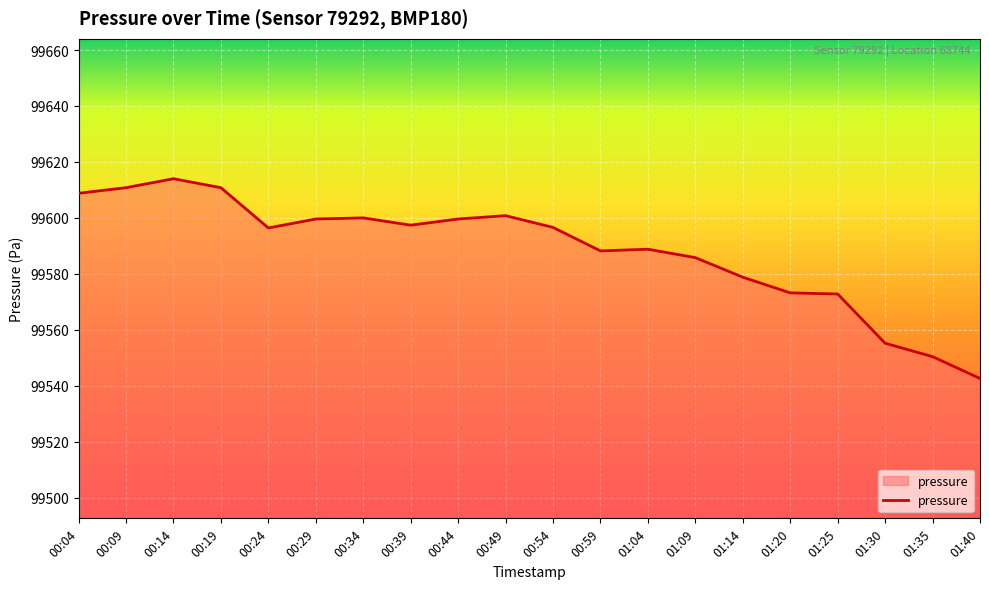

What position from the left is 00:29?

6